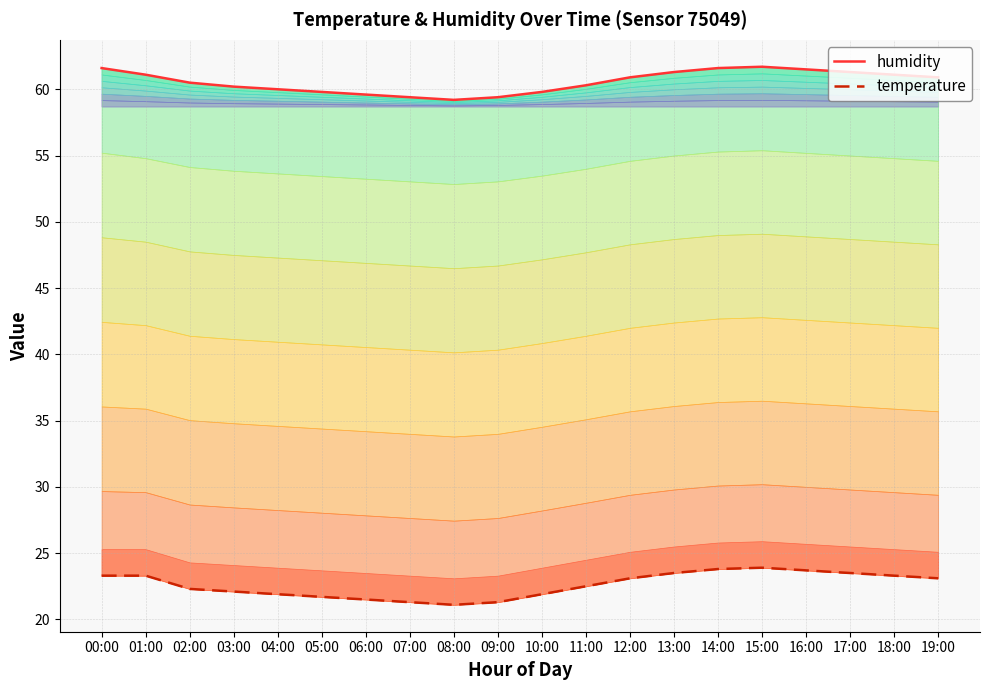

Which series changed the most between 05:00 and 17:00?

temperature